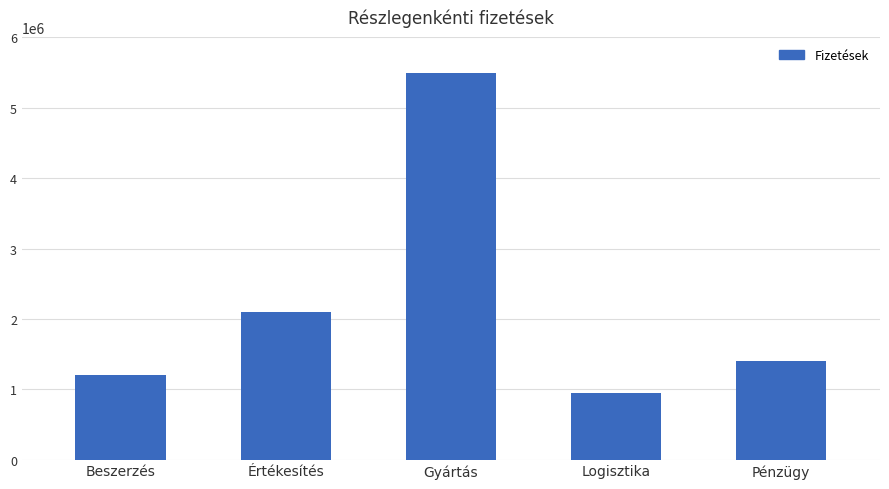

How many values are below 1395000?

2